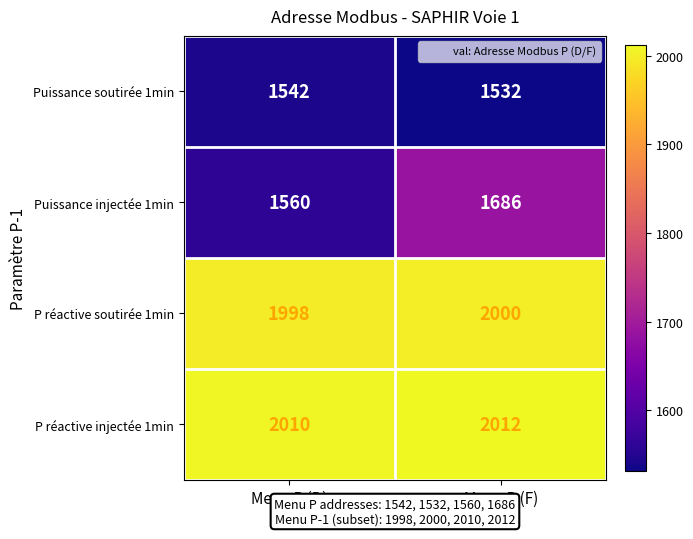

How many data points does each series have?

2